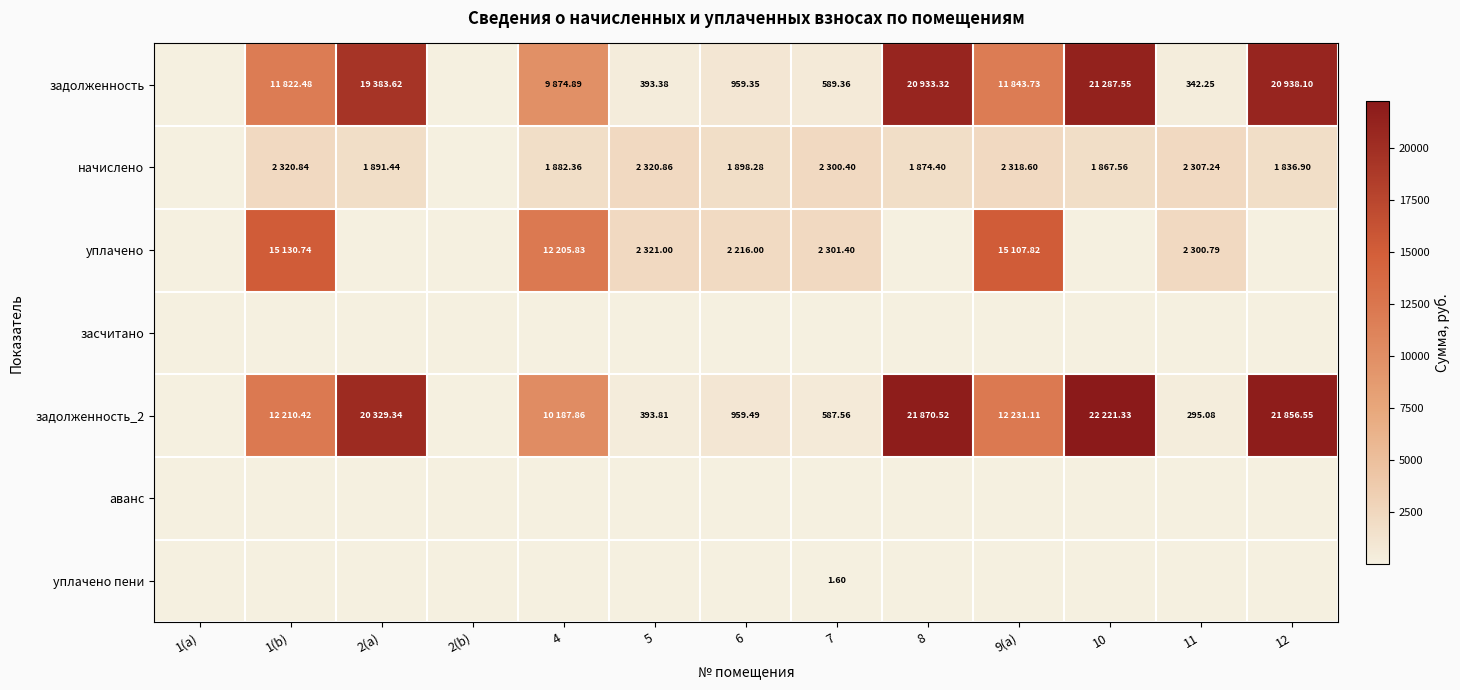

What is the sum of all задолженность_2 values?

123143.1